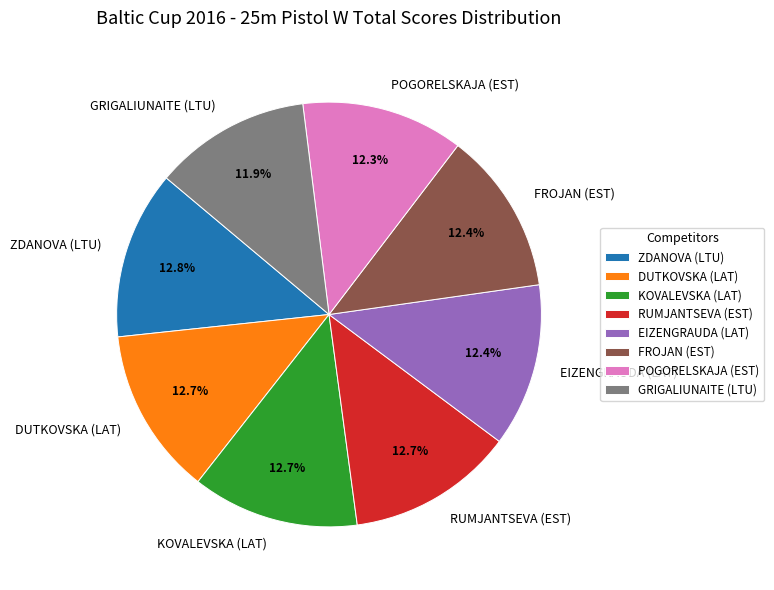

Does ZDANOVA (LTU) account for over 50% of the chart?

No